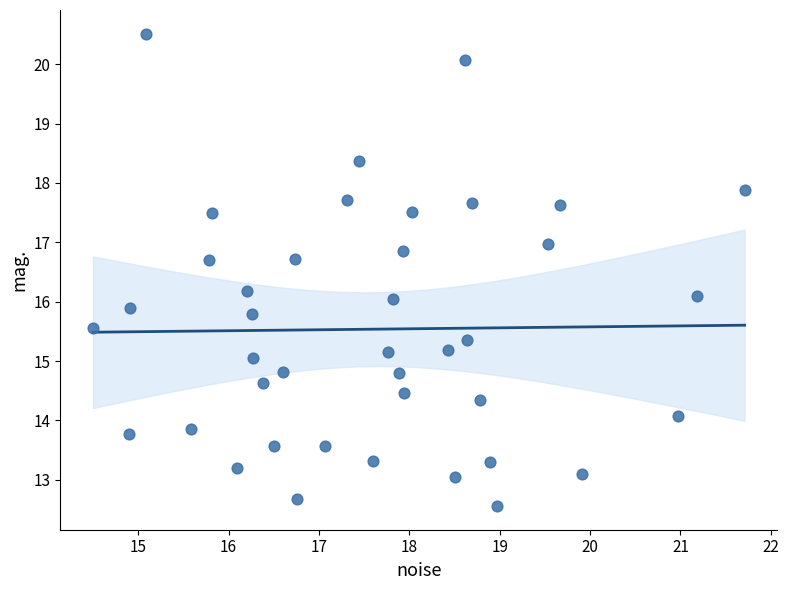

What is the range of Y values (max minus min)?

8.0